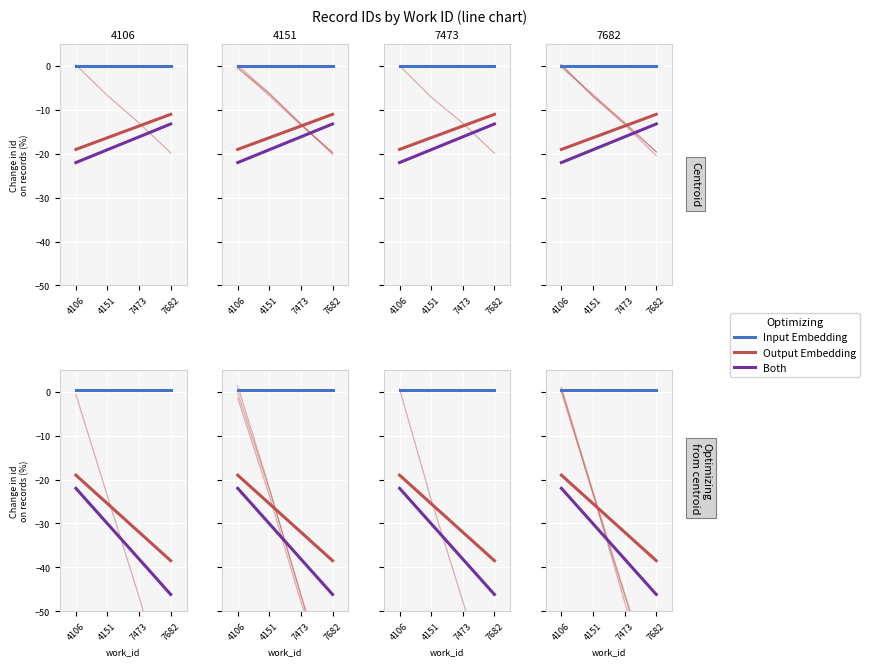

Reading left to right, what are all the values shown in this chart?

Output Embedding: 4106=-19.0	4151=-16.3	7473=-13.7	7682=-11.0
Input Embedding: 4106=0.1	4151=0.1	7473=0.1	7682=0.1
Both: 4106=-22.0	4151=-19.1	7473=-16.1	7682=-13.2